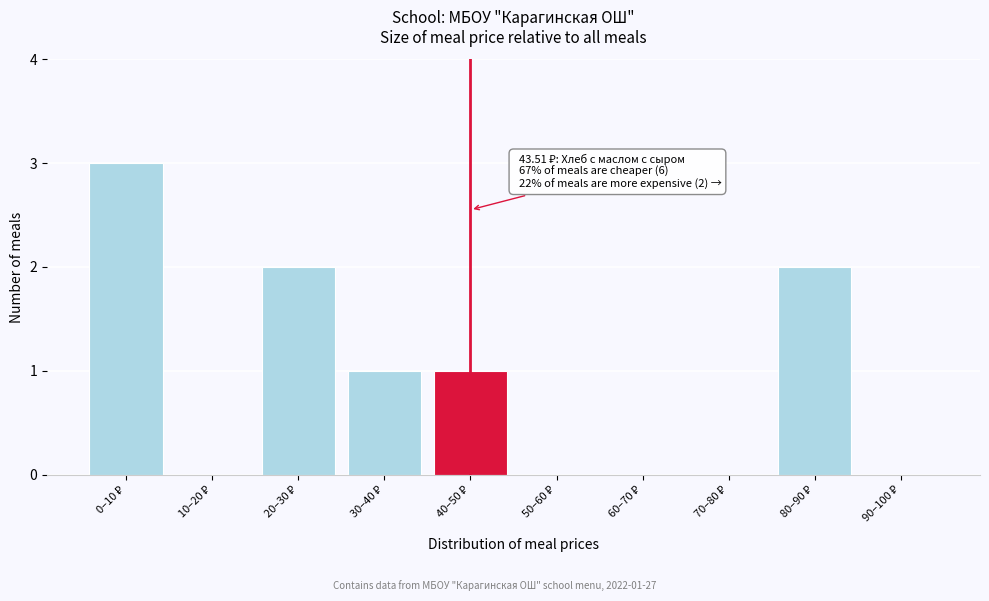

What is the sum of all values?

9